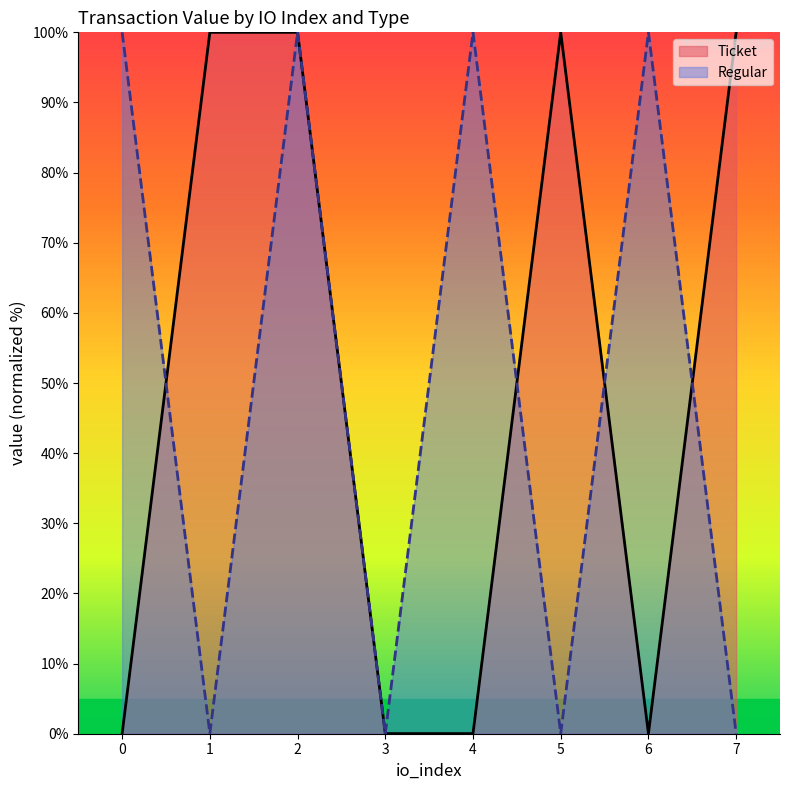

What is the value of the Ticket point at the 3rd from the left?

100.0